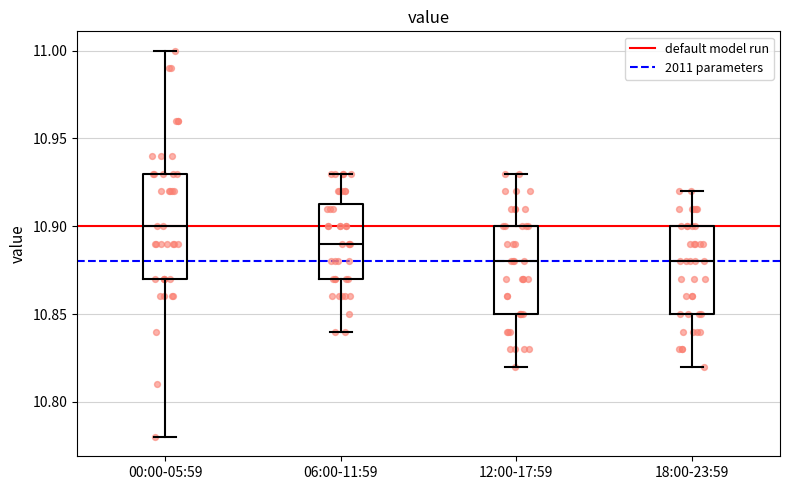

Where does the median line of the box for 00:00-05:59 sit on the y-axis? The values are not printed on the chart, so give them approximately, as read against the axis.

10.900